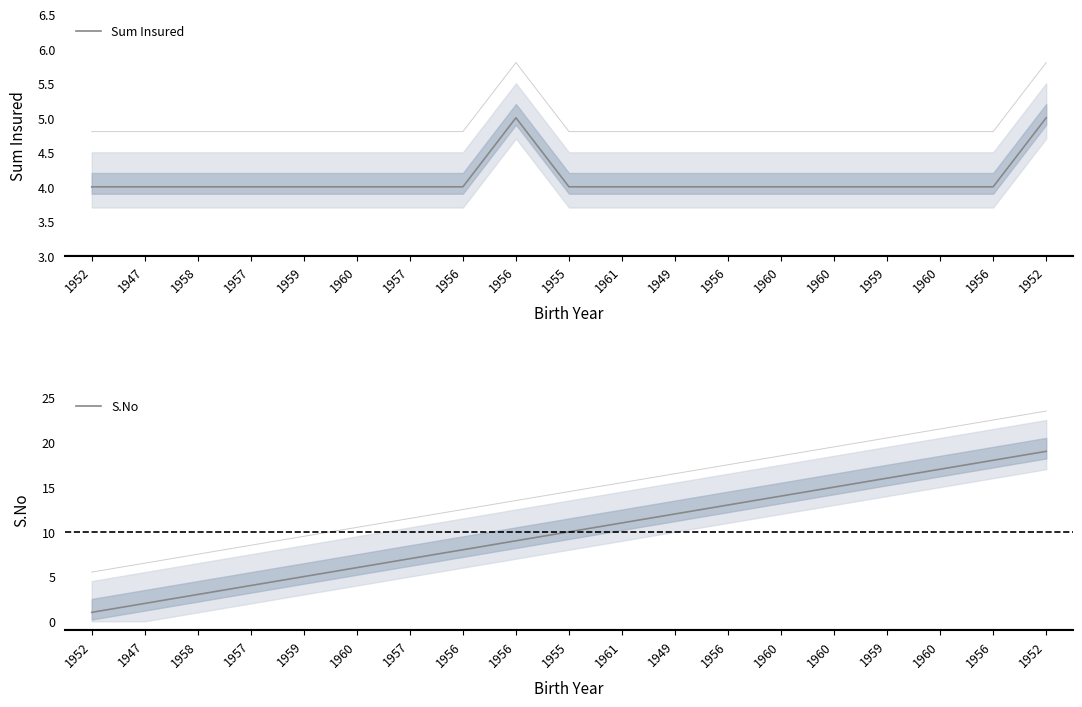

Between 1955 and 1956, which series saw the biggest shift?

S.No